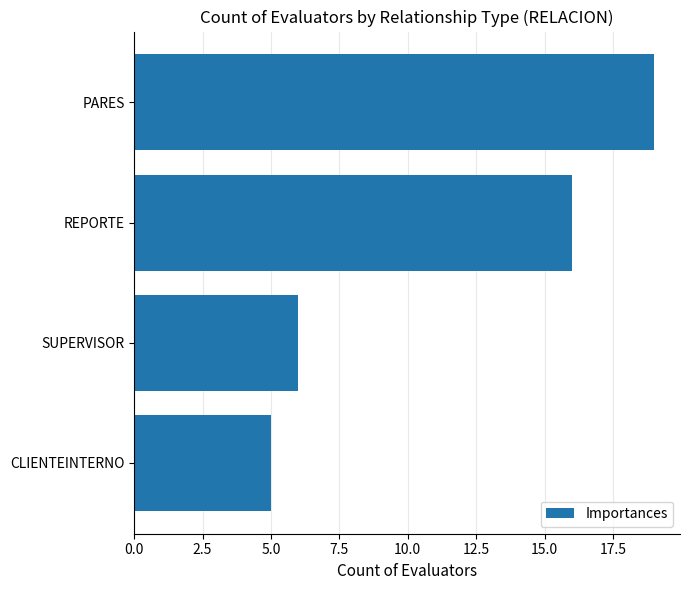

Between PARES and SUPERVISOR, which is larger?

PARES